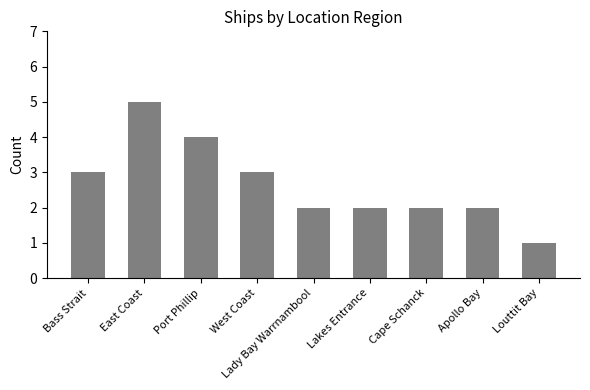

What is the ratio of the value at West Coast to the value at Apollo Bay?

1.5